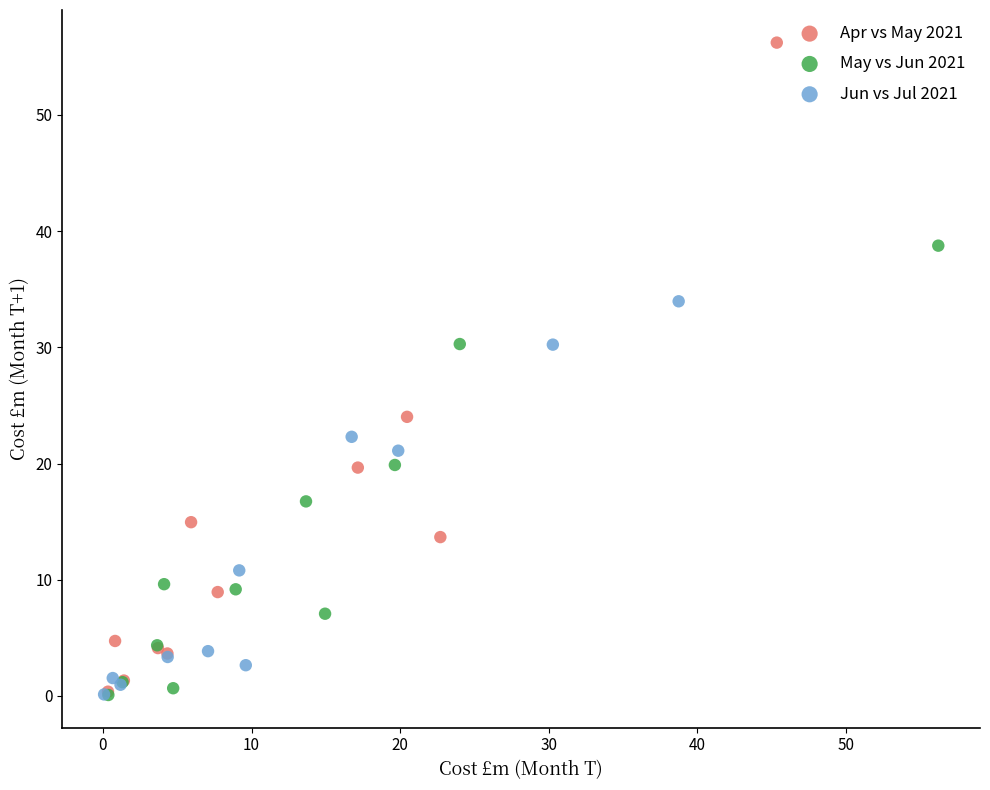

Which series has the widest spread of Y values?

Apr vs May 2021